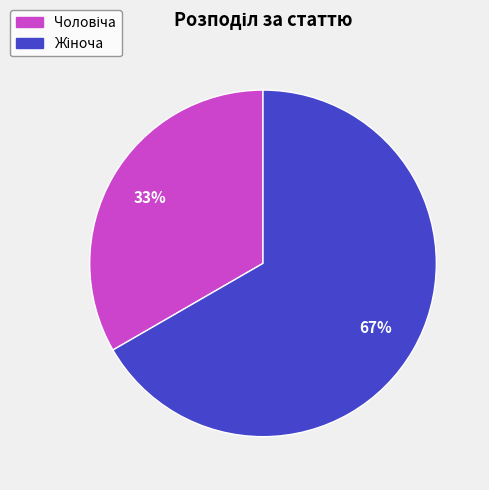

Count the number of slices in the pie.

2